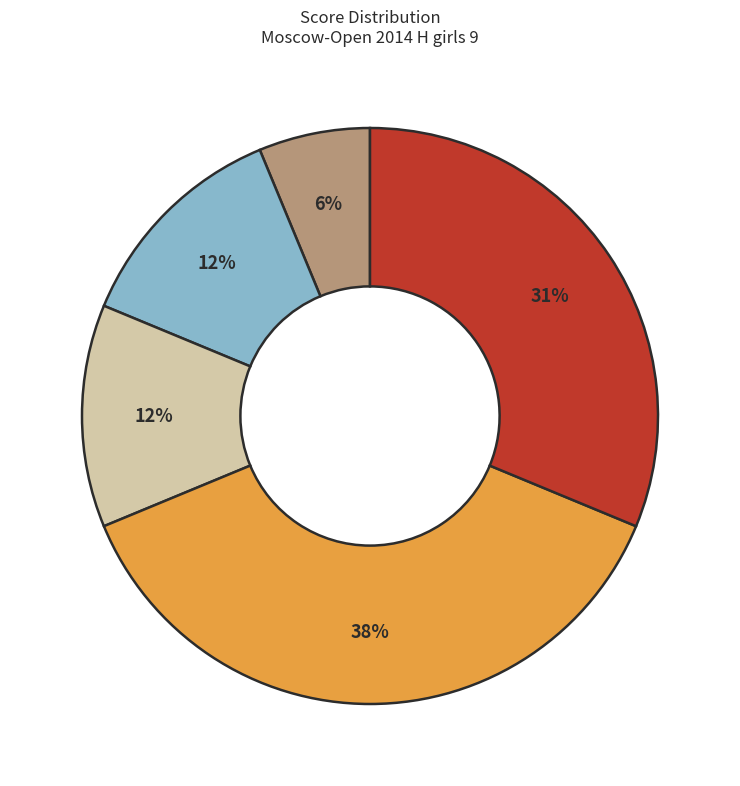

To the nearest percent, what is the average slice percentage?

20%